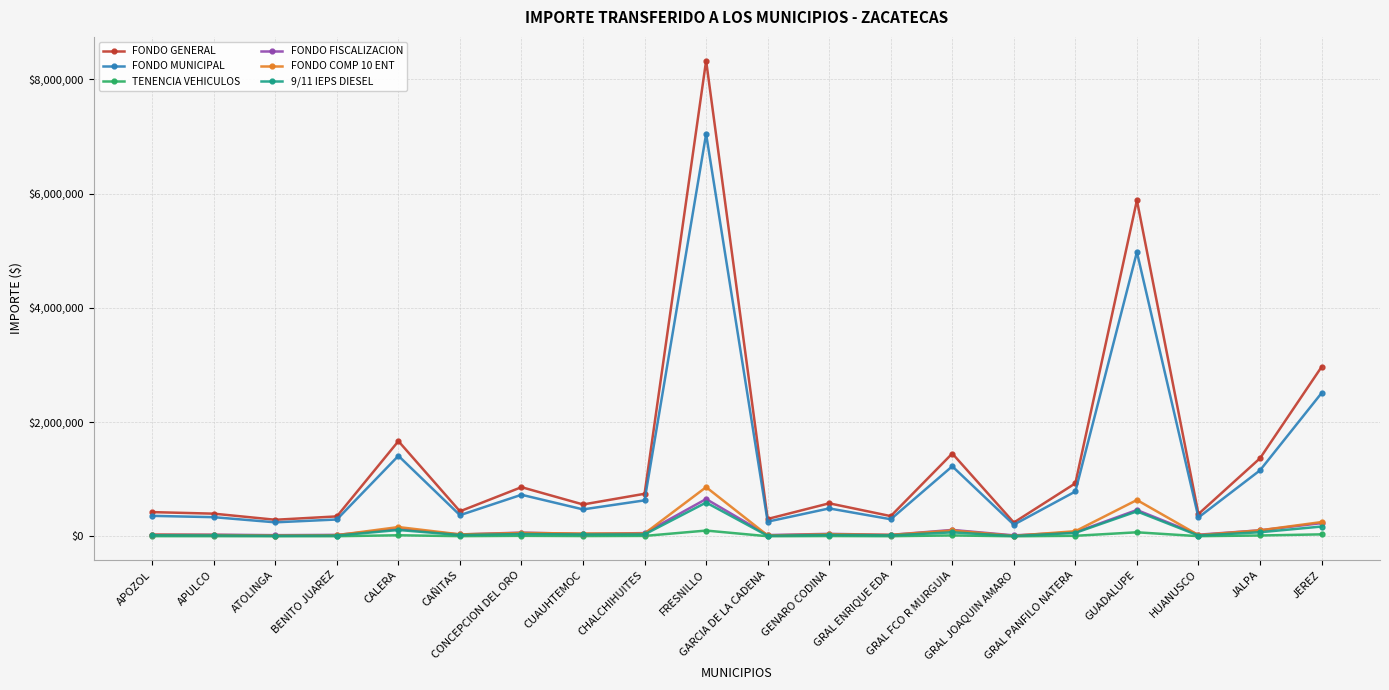

True or false: FONDO FISCALIZACION has more than 2 interior local peaks.

True